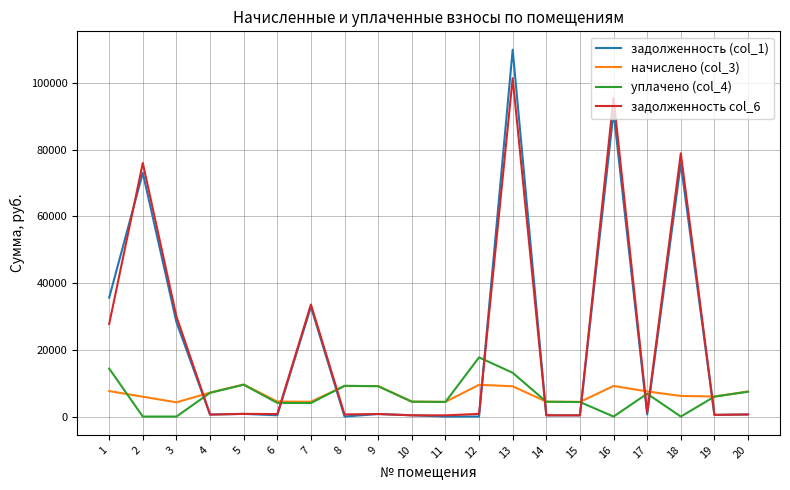

List the series in order of their peak value, highest first.

задолженность (col_1), задолженность col_6, уплачено (col_4), начислено (col_3)